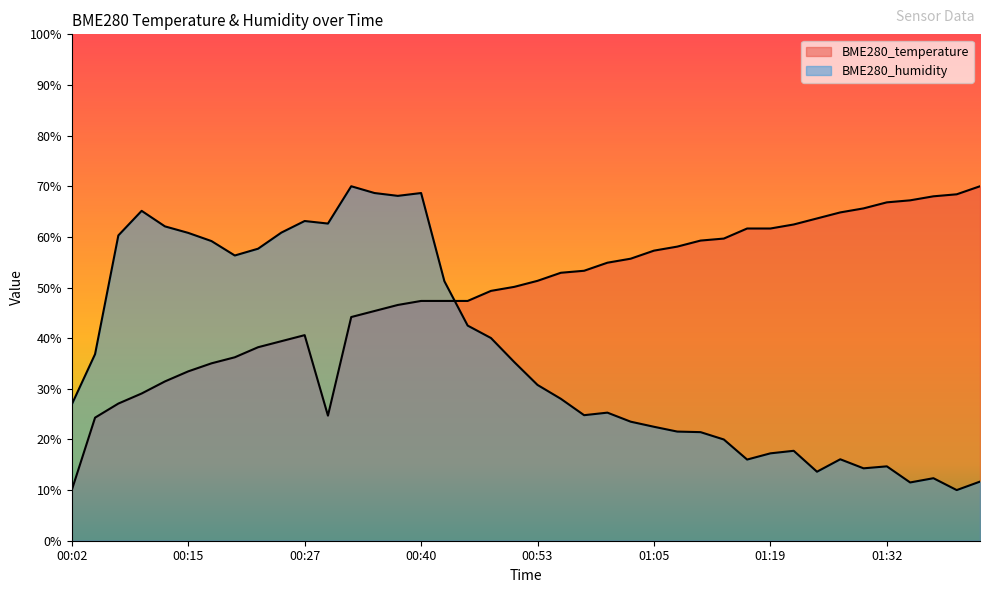

Rank the categories by BME280_temperature value from lowest to highest.

00:02, 00:04, 00:30, 00:07, 00:10, 00:12, 00:15, 00:17, 00:20, 00:22, 00:25, 00:27, 00:32, 00:35, 00:37, 00:40, 00:42, 00:45, 00:48, 00:50, 00:53, 00:55, 00:58, 01:00, 01:03, 01:05, 01:08, 01:11, 01:14, 01:16, 01:19, 01:21, 01:24, 01:27, 01:29, 01:32, 01:34, 01:37, 01:40, 01:42